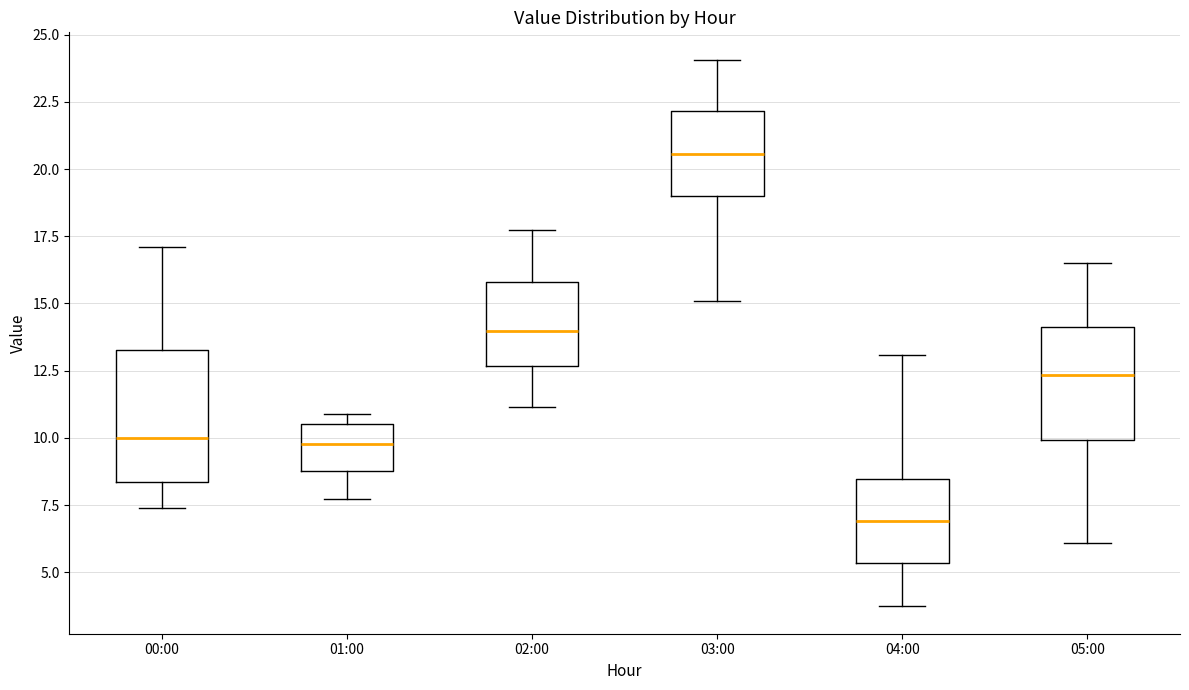

Where is the lower edge of the box for 01:00 on the y-axis? The values are not printed on the chart, so give them approximately, as read against the axis.

9.0